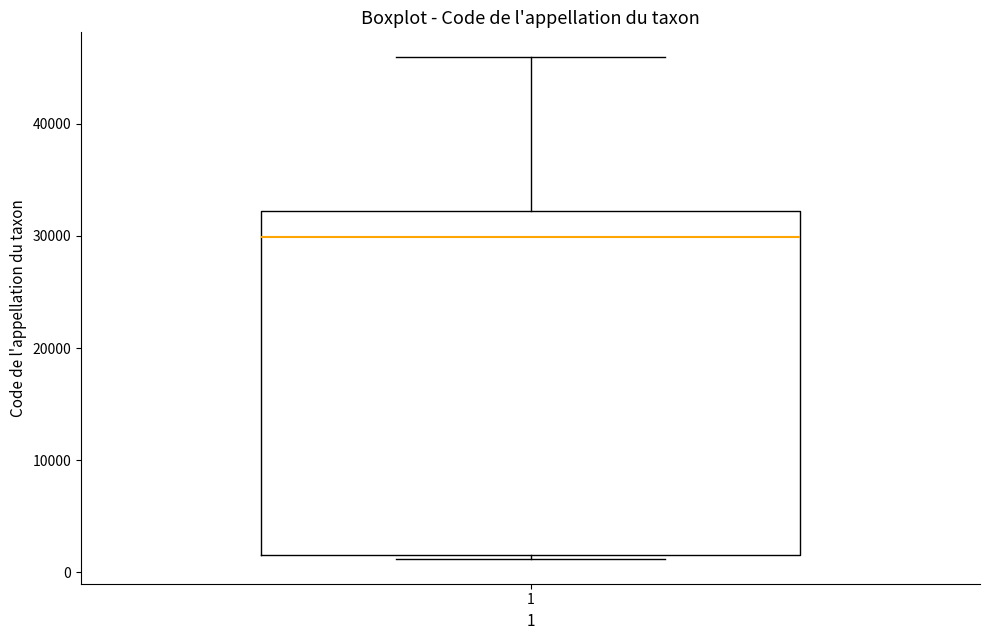

Where does the median line of the box at x = 1 sit on the y-axis? The values are not printed on the chart, so give them approximately, as read against the axis.

30000